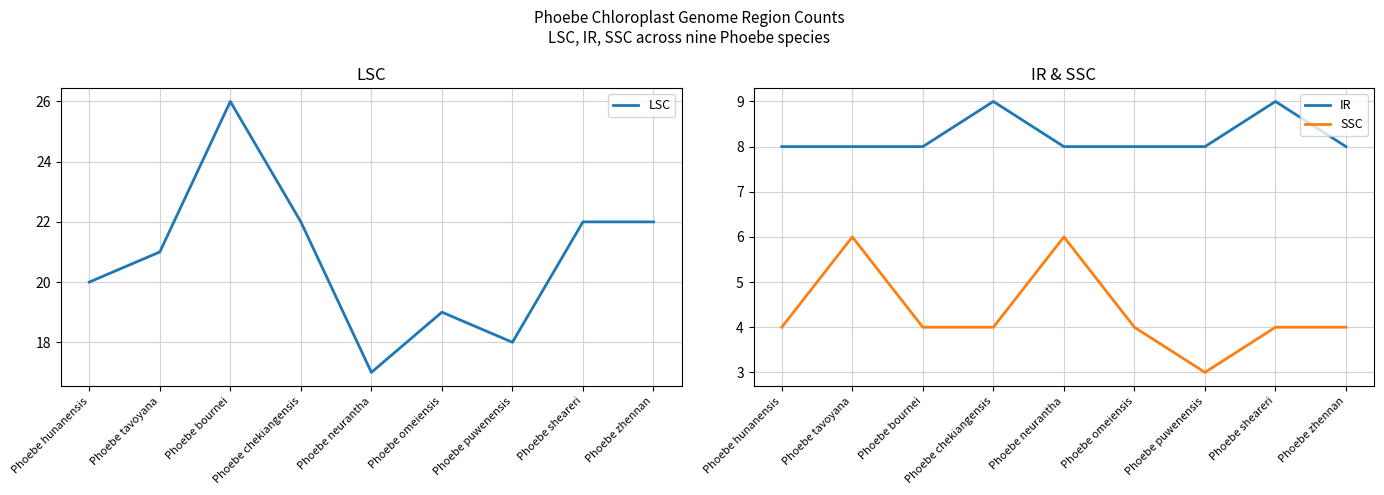

True or false: SSC has more than 0 interior local peaks.

True